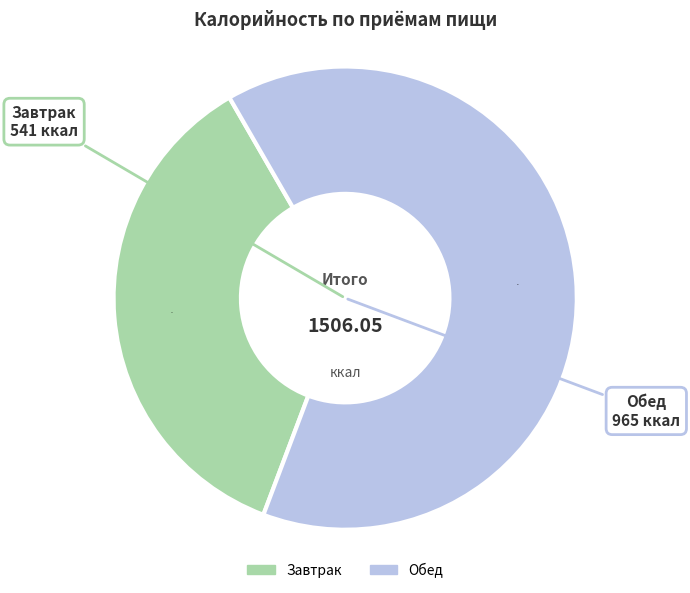

Is the sum of Завтрак and Обед greater than half?

Yes